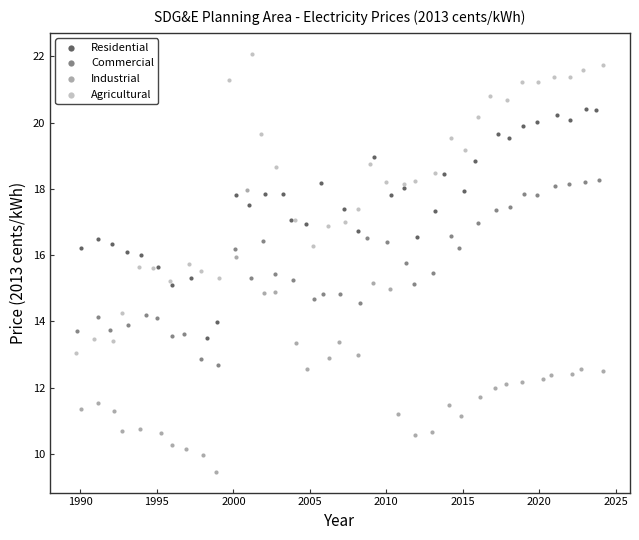

Which series contains the lowest Y value?

Industrial